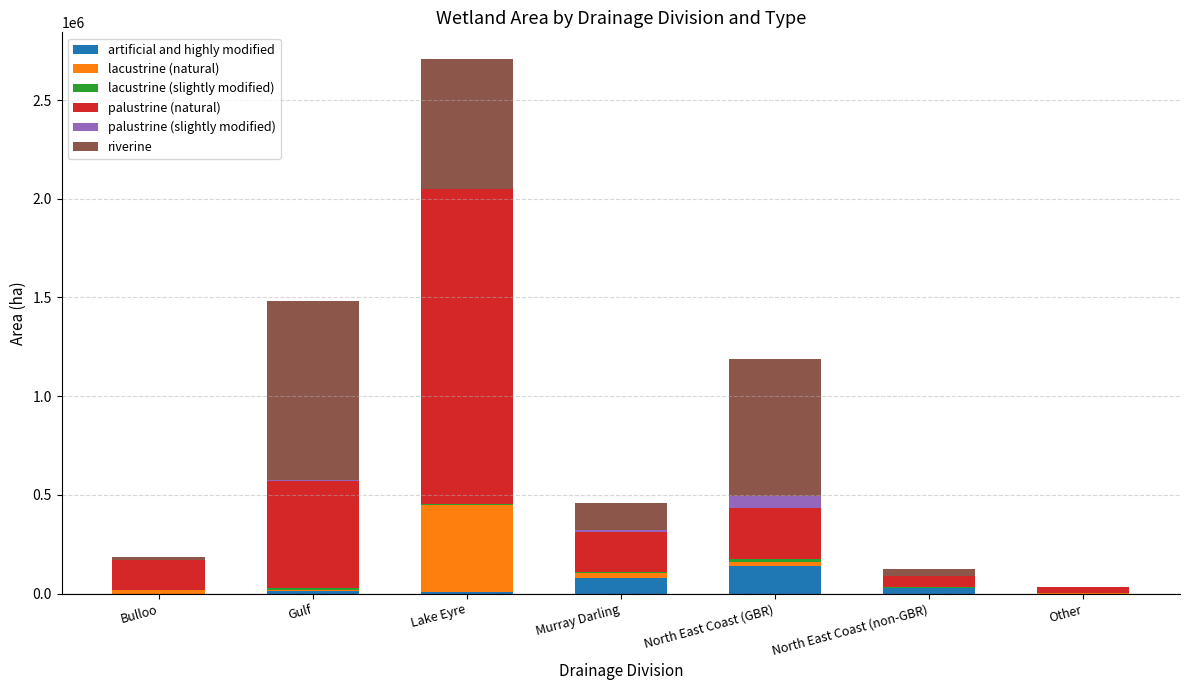

What is the maximum value for artificial and highly modified?

141638